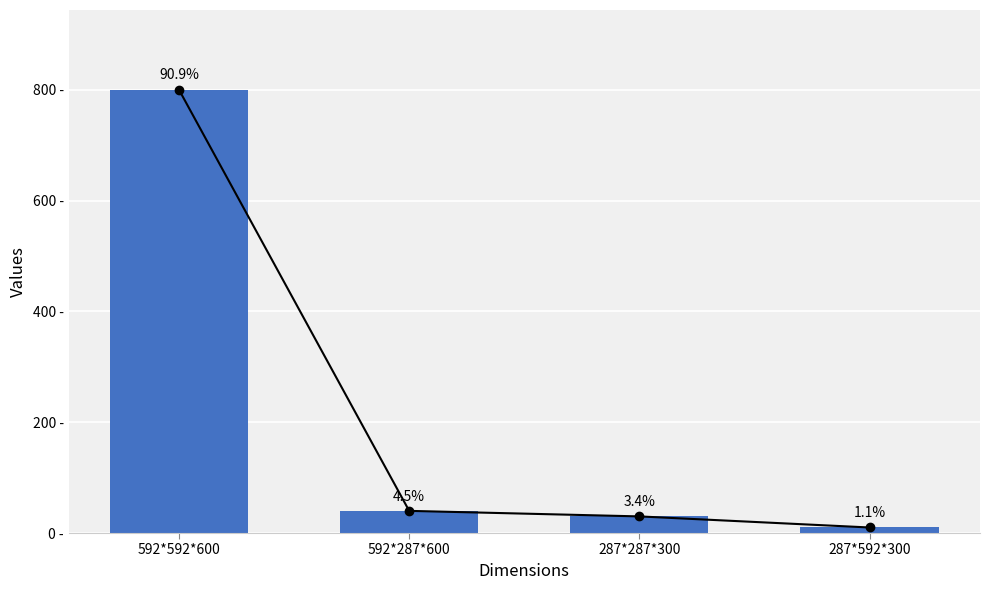

Which has a higher value, 287*592*300 or 287*287*300?

287*287*300